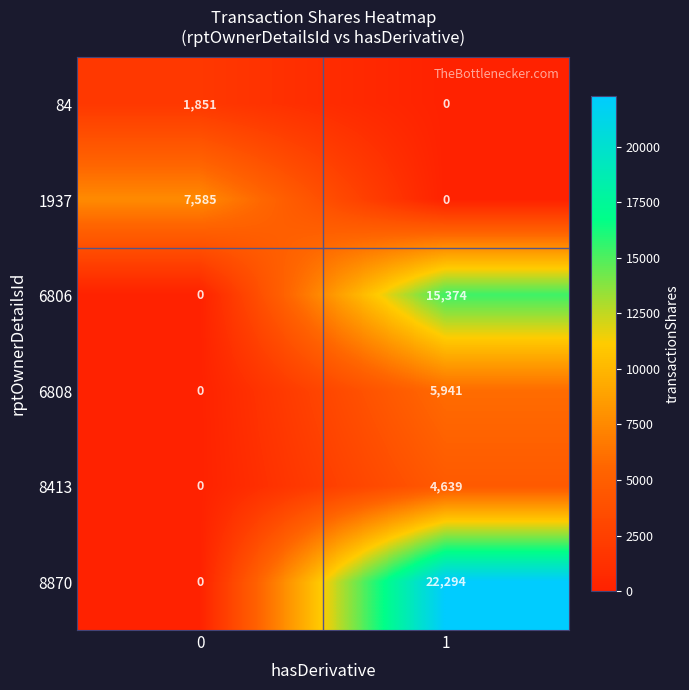

What is the total value across all series at 1?

48248